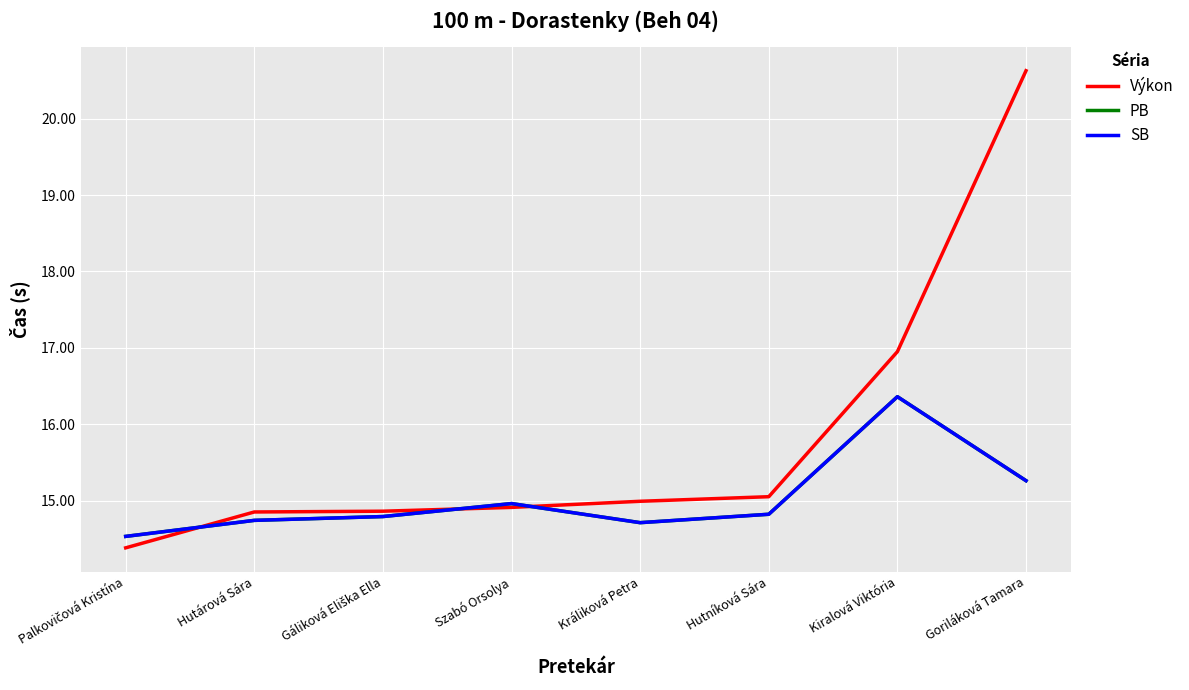

Does the chart have visible grid lines?

Yes